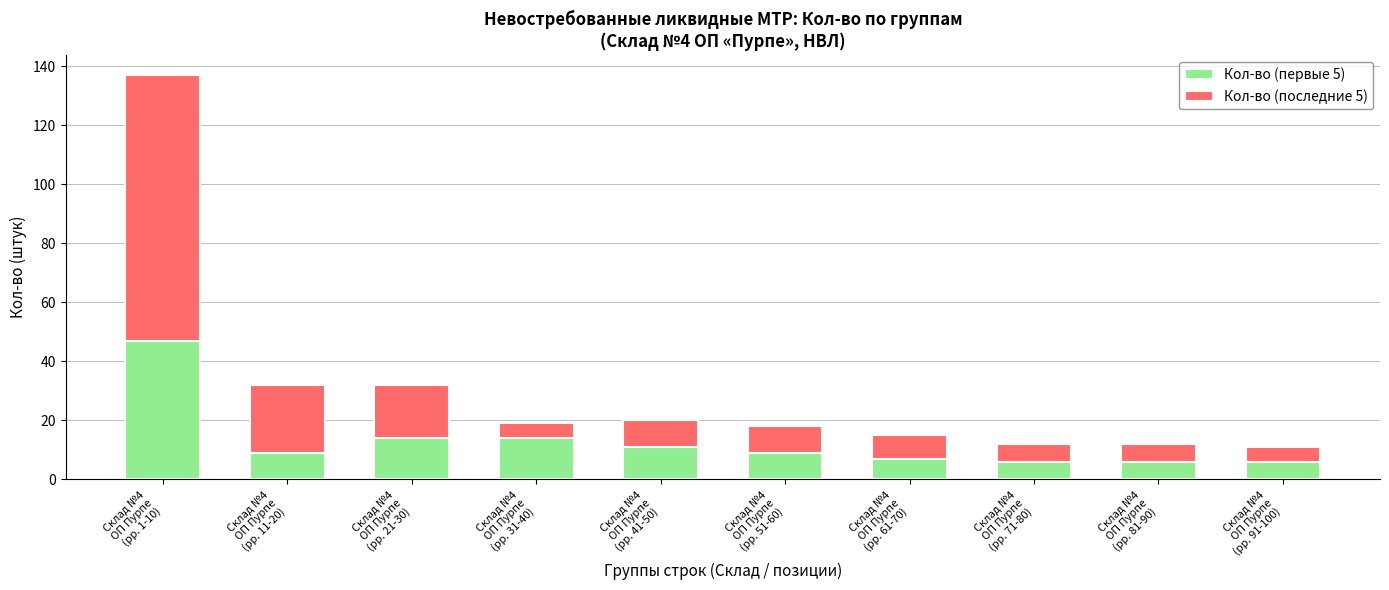

How many data points does each series have?

10